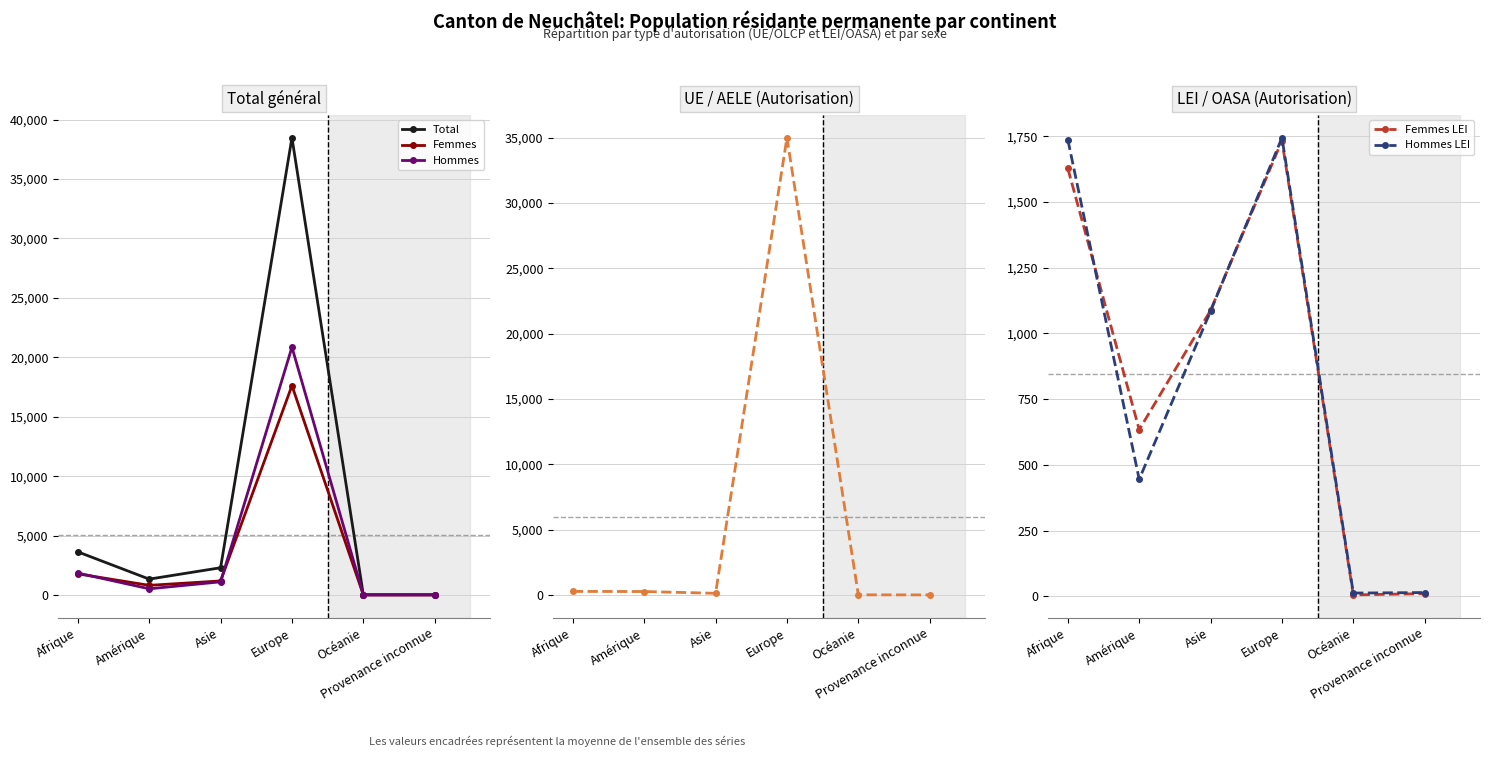

Is this an area chart (filled region under the line)?

No